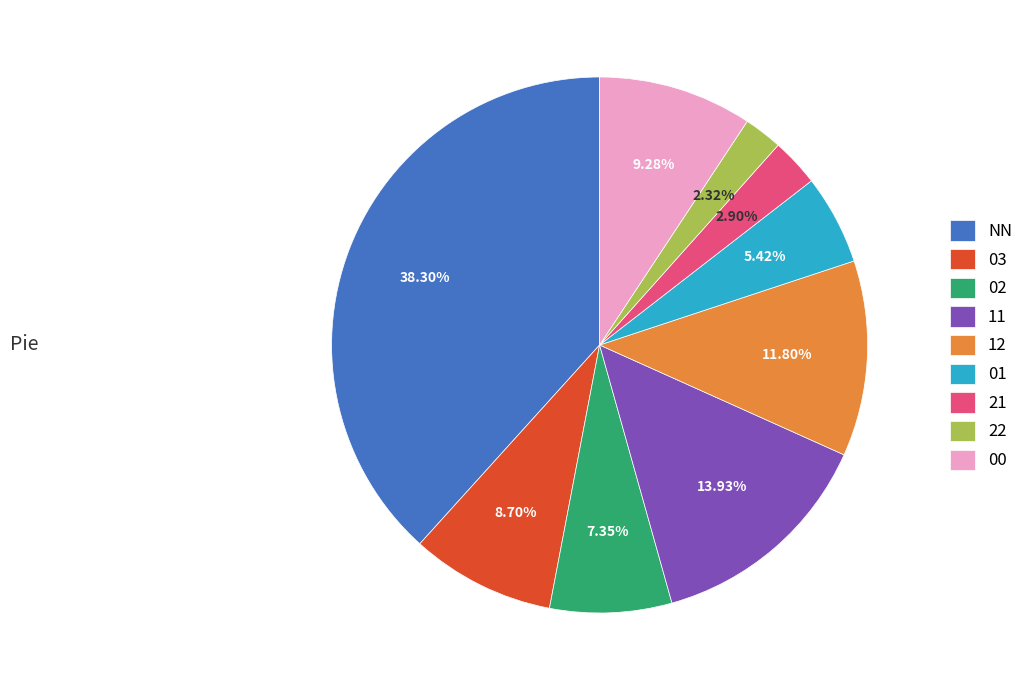

The 01 slice represents 1% of the pie. True or false?

False